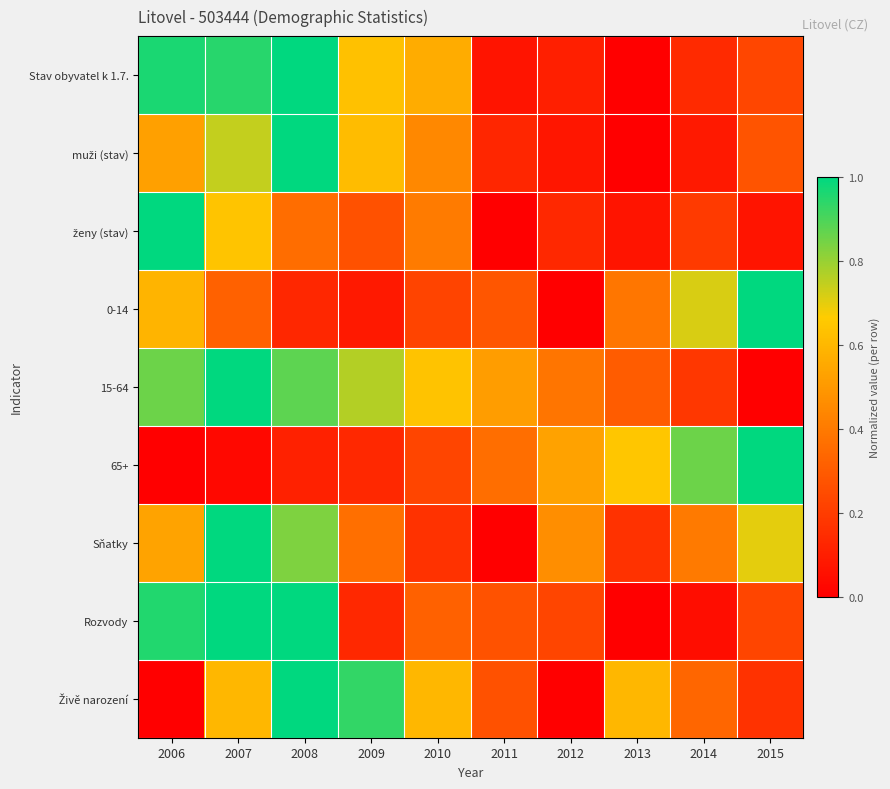

What is the total value across all series at 2015?

3.7